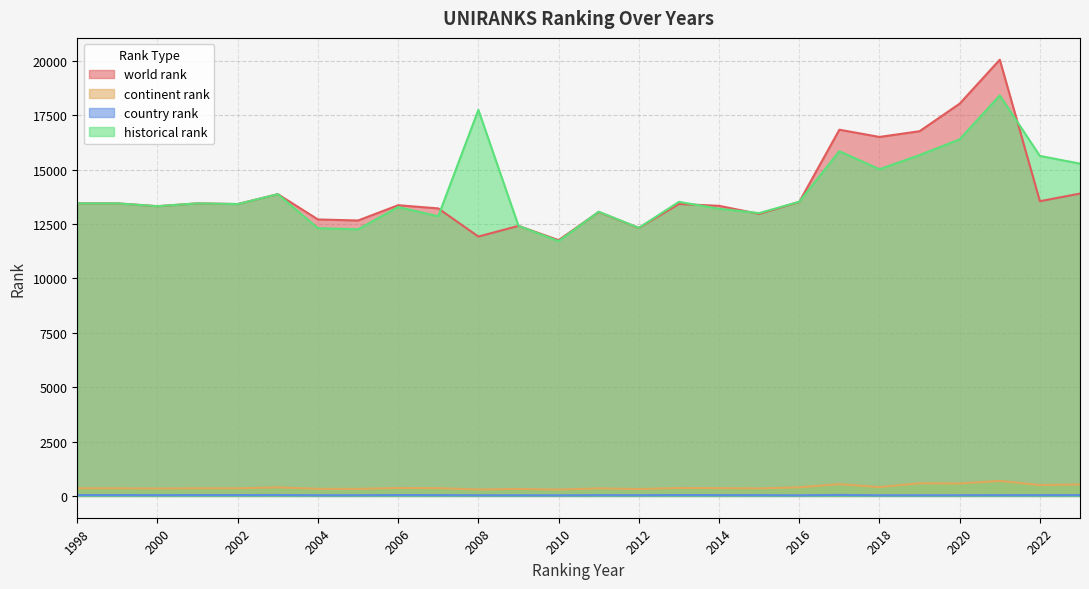

At which label does world rank first exceed 13417?

1998